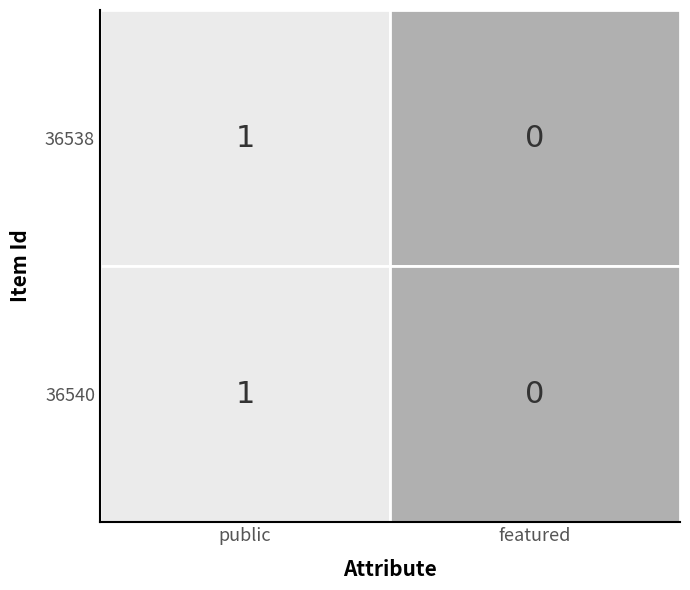

How many series are shown in this chart?

2